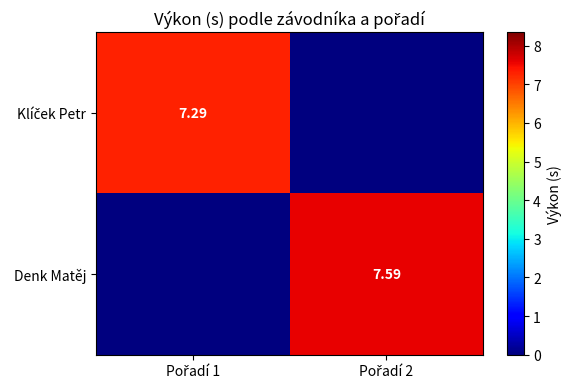

What value does the Klíček Petr series have at Pořadí 1?

7.3